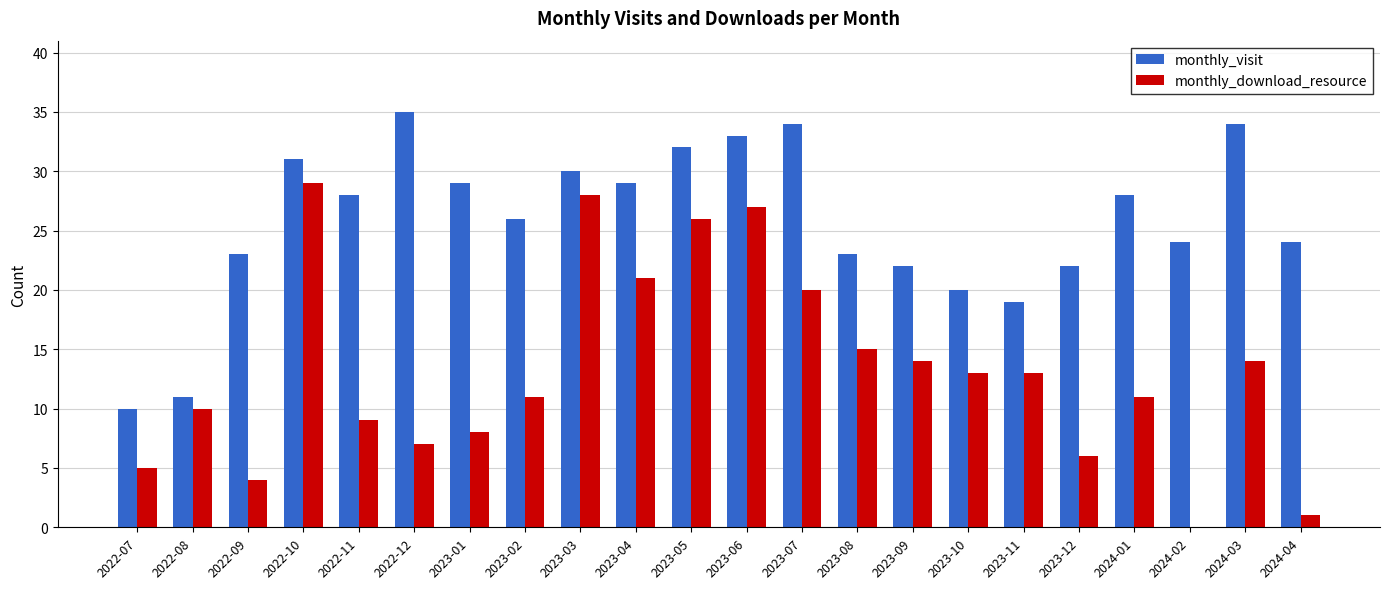

The monthly_download_resource series shows 11 at 2023-02. True or false?

True